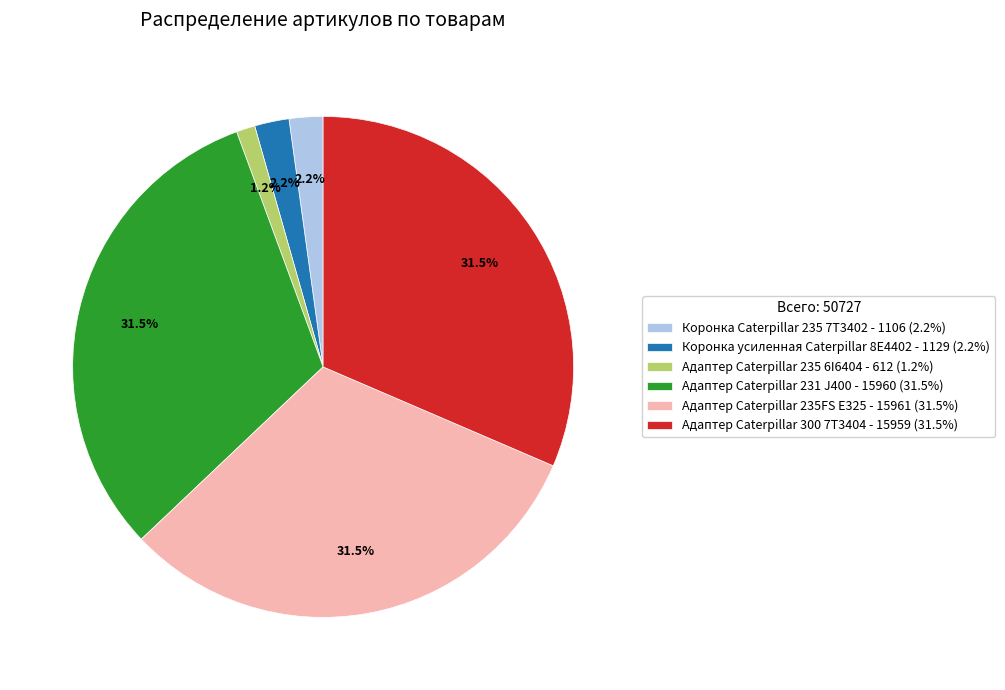

What percentage do Адаптер Caterpillar 231 J400 and Адаптер Caterpillar 235FS E325 together represent?

62.9%